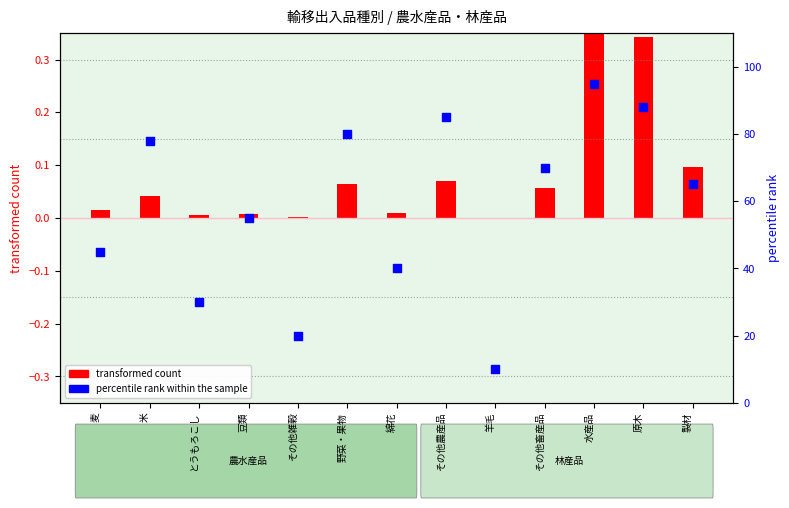

What is the change in value from 綿花 to 製材?

+25